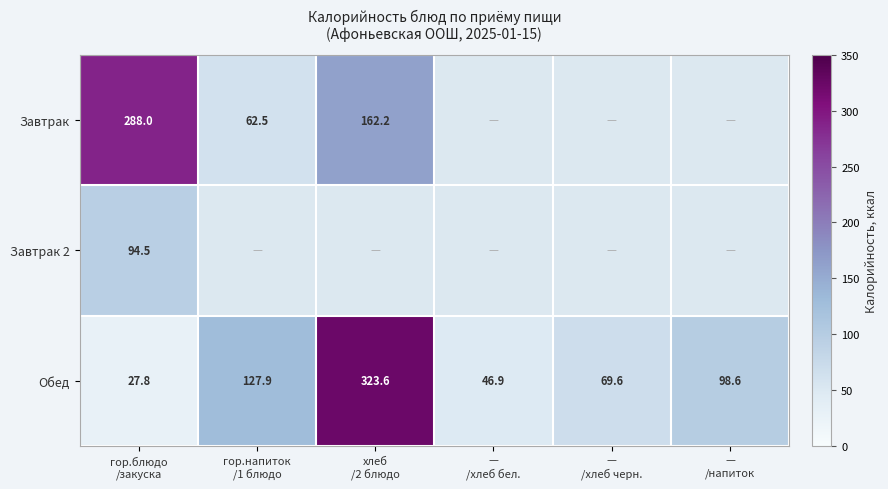

What is the sum of all Обед values?

694.4